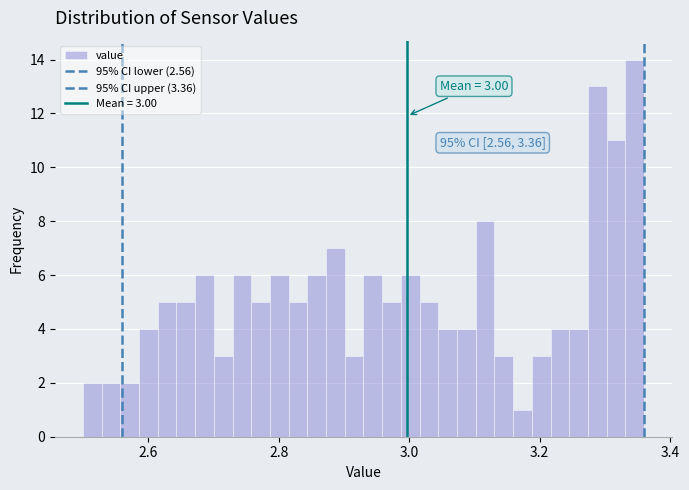

Around what value on the x-axis is the tallest bar? Give the approximate position of its centre, as read against the axis.

3.34